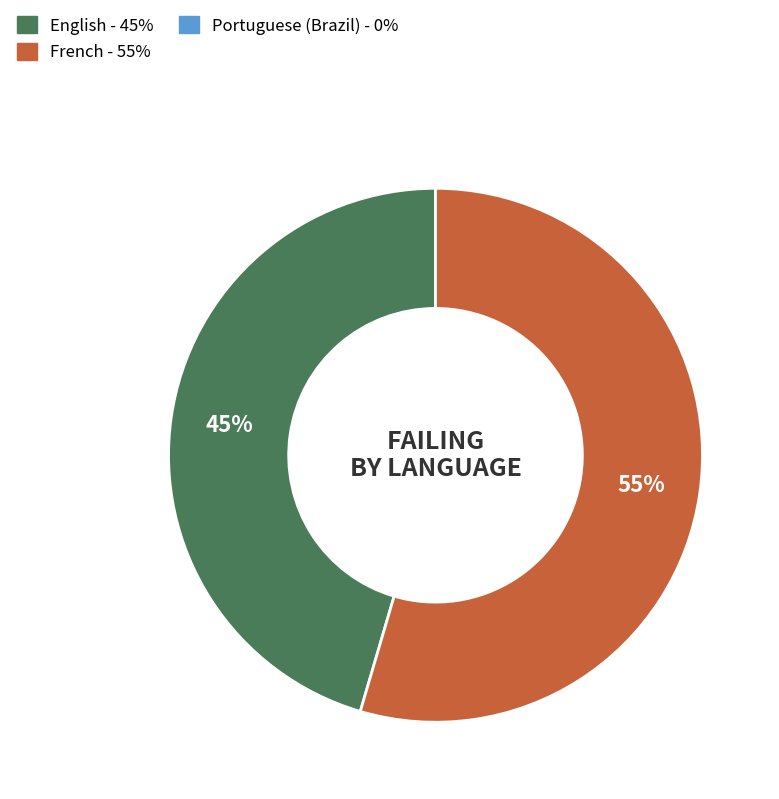

To the nearest percent, what is the average slice percentage?

50%